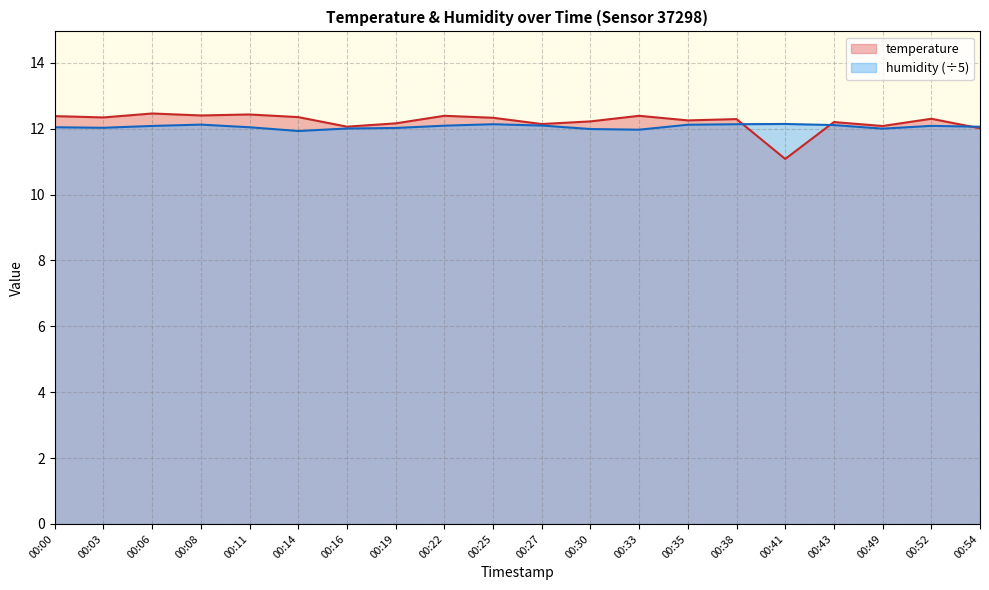

The value of humidity at 00:27 is 12.1. True or false?

True